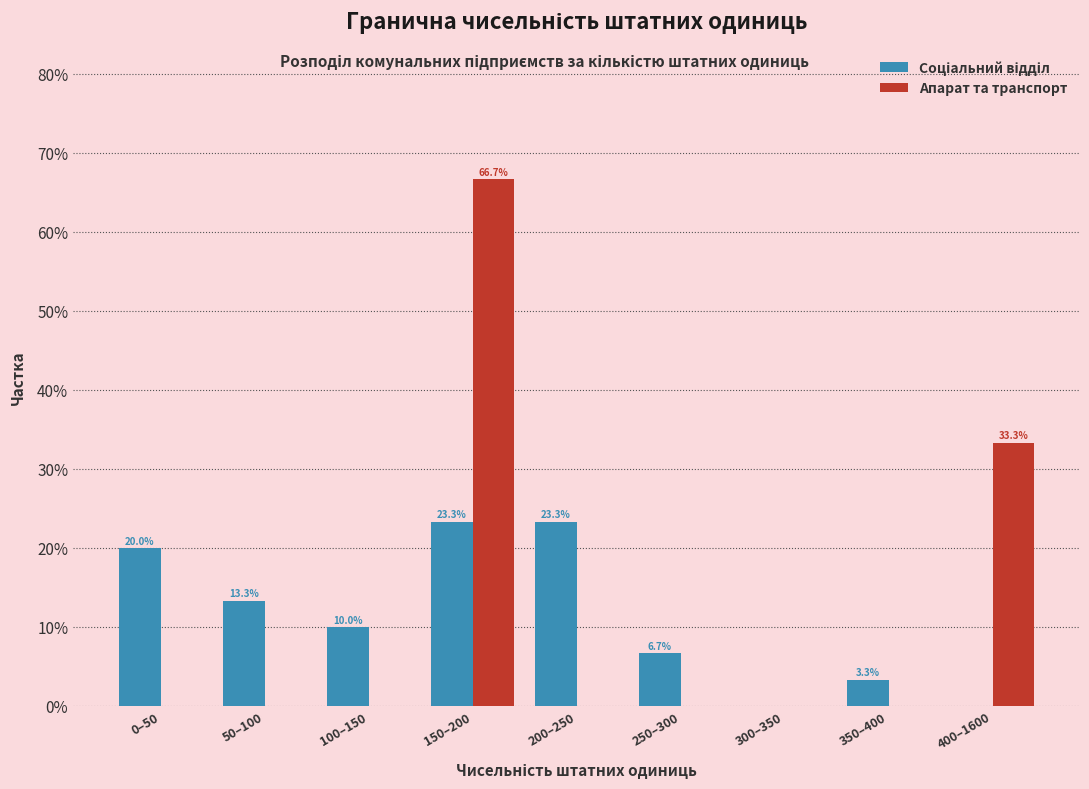

Is it true that Апарат та транспорт equals 31.6 at 0–50?

False